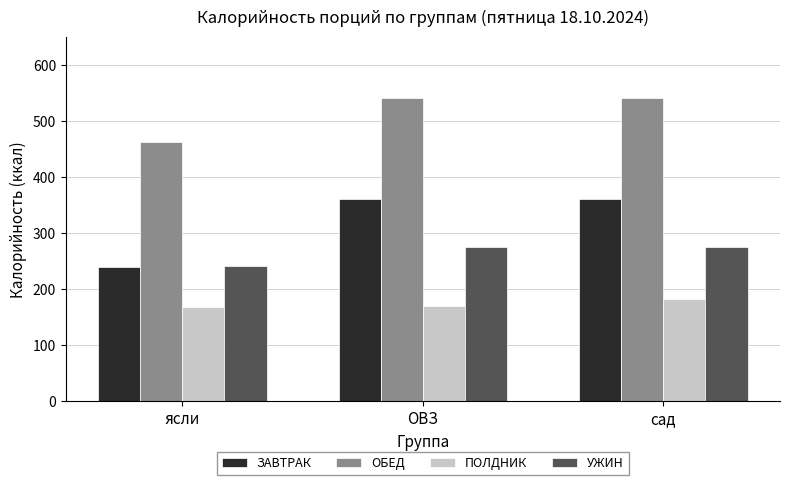

How many bars are there in total?

12